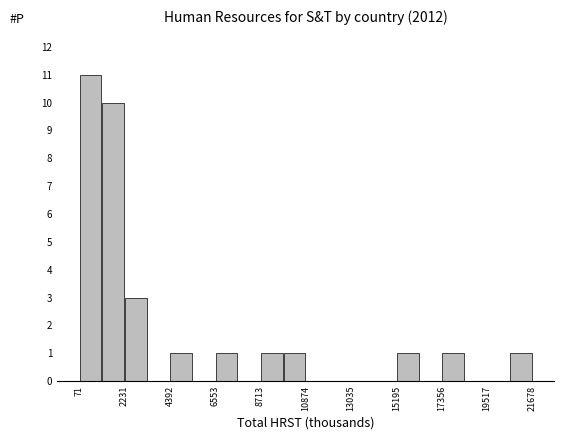

Read against the x-axis, roughly where is the centre of the tallest bar?

500